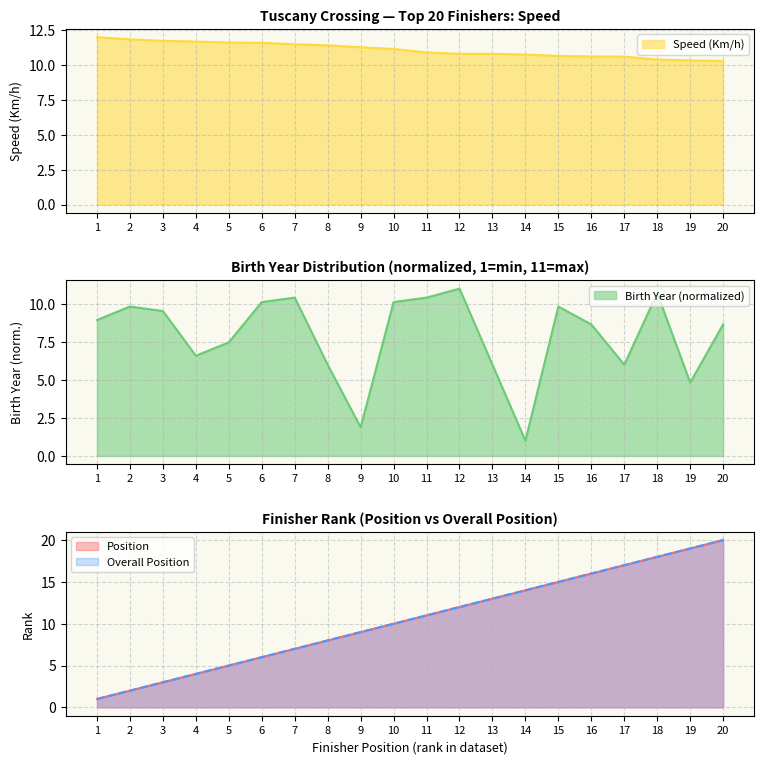

Reading left to right, extract all data points from this chart.

Position: 1=1.0	2=2.0	3=3.0	4=4.0	5=5.0	6=6.0	7=7.0	8=8.0	9=9.0	10=10.0	11=11.0	12=12.0	13=13.0	14=14.0	15=15.0	16=16.0	17=17.0	18=18.0	19=19.0	20=20.0
Speed (Km/h): 1=12.0	2=11.8	3=11.7	4=11.7	5=11.6	6=11.6	7=11.5	8=11.4	9=11.3	10=11.2	11=10.9	12=10.8	13=10.8	14=10.8	15=10.7	16=10.6	17=10.6	18=10.4	19=10.3	20=10.3
Birth Year: 1=8.9	2=9.8	3=9.5	4=6.6	5=7.5	6=10.1	7=10.4	8=6.0	9=1.9	10=10.1	11=10.4	12=11.0	13=6.0	14=1.0	15=9.8	16=8.6	17=6.0	18=10.7	19=4.8	20=8.6
Overall Position: 1=1.0	2=2.0	3=3.0	4=4.0	5=5.0	6=6.0	7=7.0	8=8.0	9=9.0	10=10.0	11=11.0	12=12.0	13=13.0	14=14.0	15=15.0	16=16.0	17=17.0	18=18.0	19=19.0	20=20.0